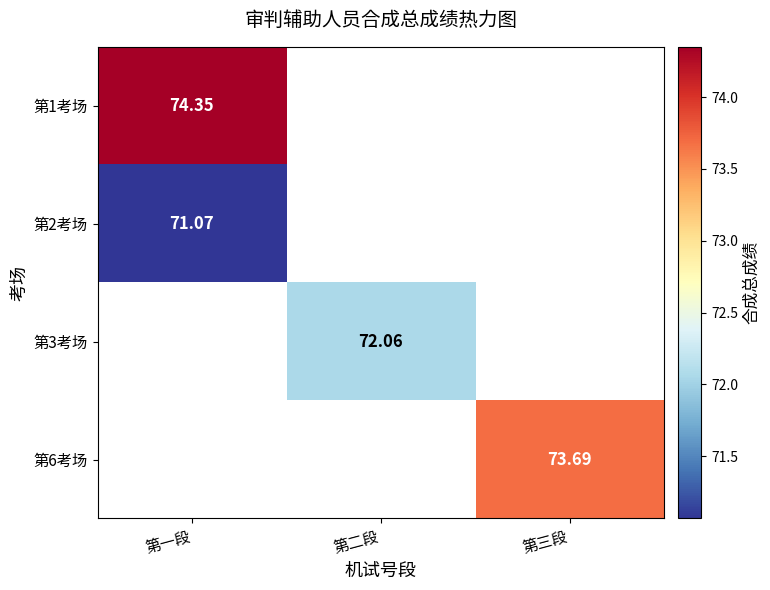

How many data points does each series have?

3